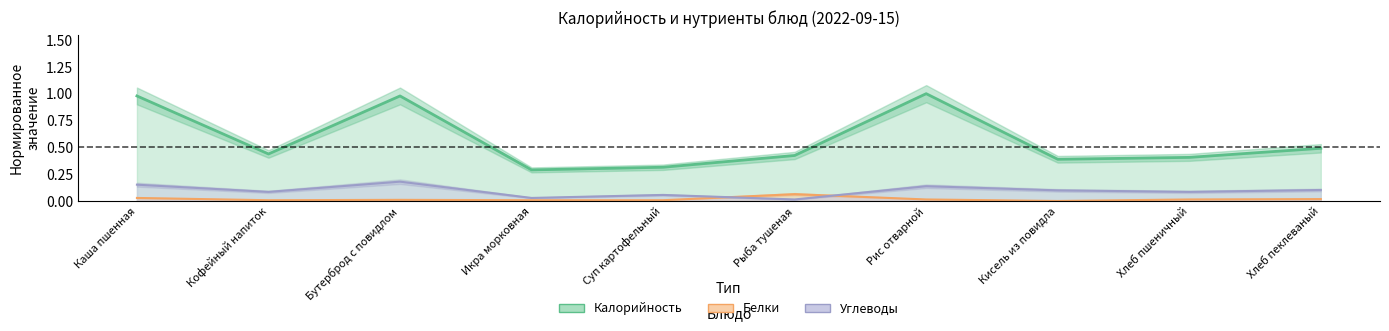

True or false: Белки and Калорийность intersect in this chart.

False